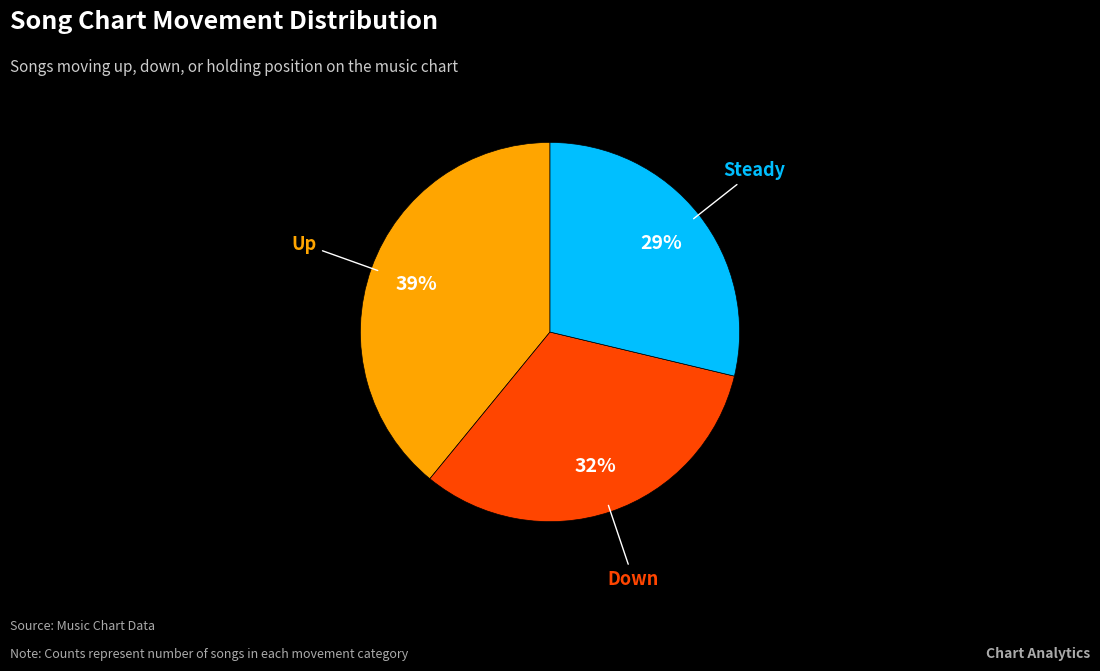

To the nearest percent, what is the difference between the largest and smallest slice percentages?

10%